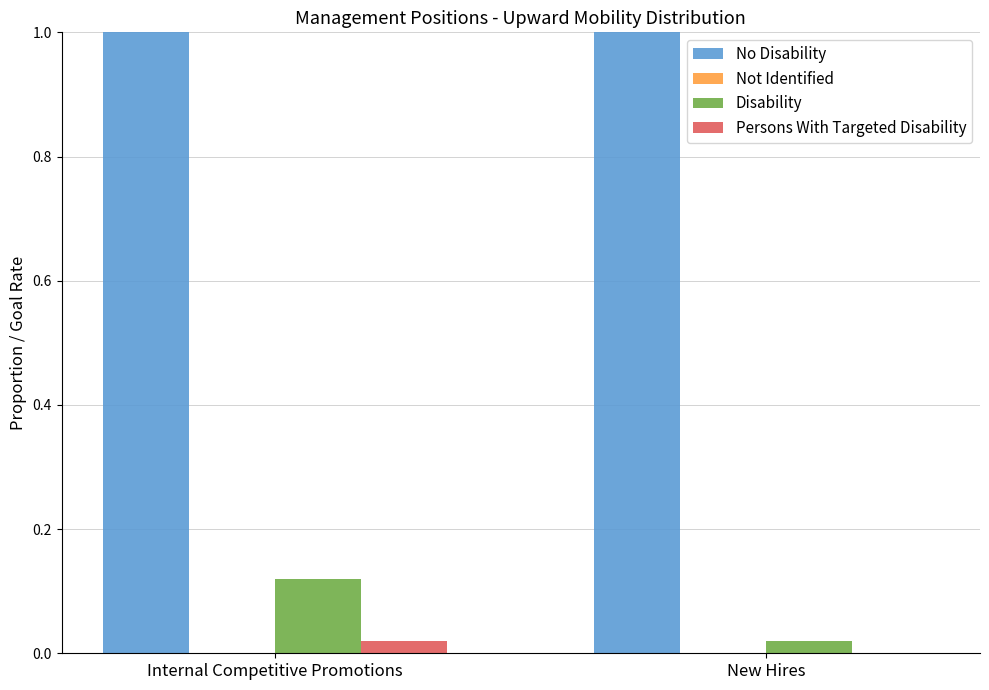

What is the approximate value of No Disability at New Hires?

1.0